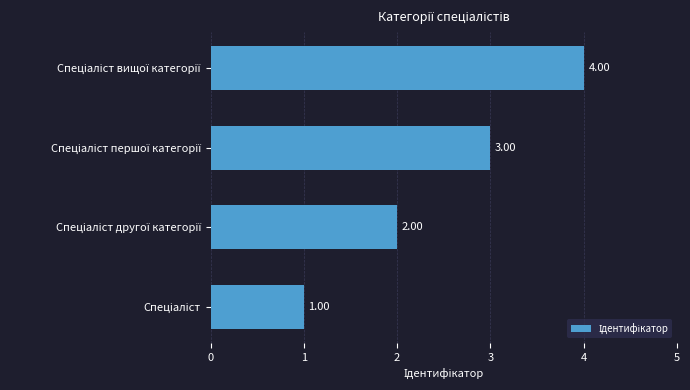

What is the sum of all values?

10